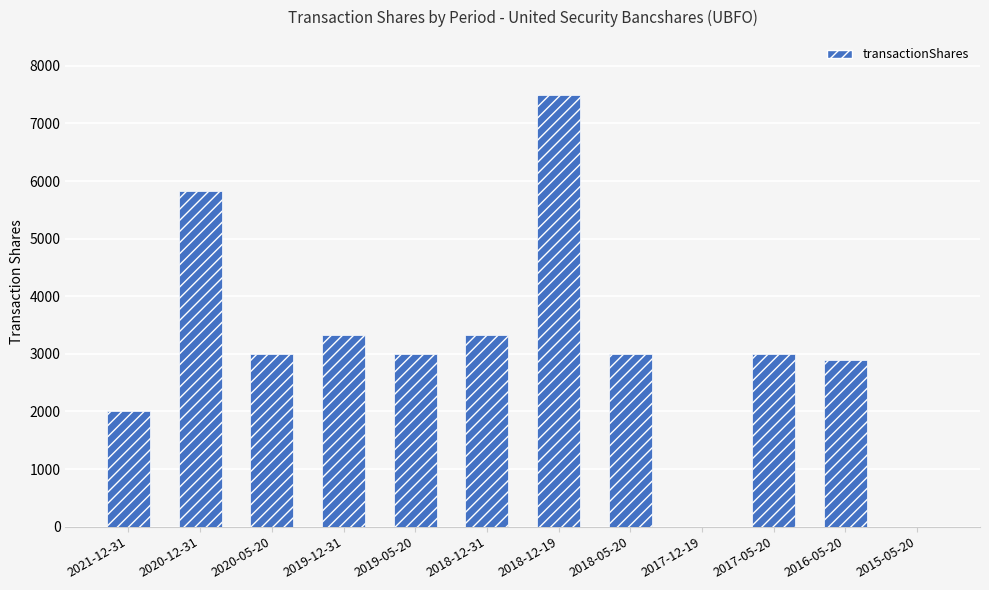

The chart shows a value of 2000 at 2021-12-31. True or false?

True